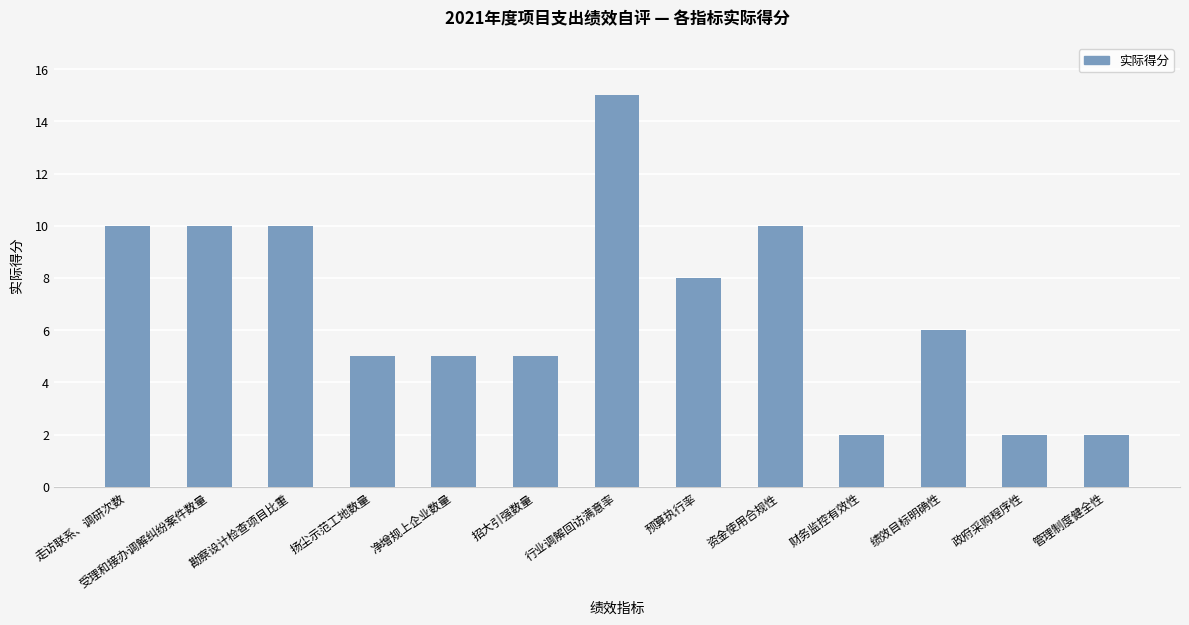

What is the change in value from 招大引强数量 to 行业调解回访满意率?

+10